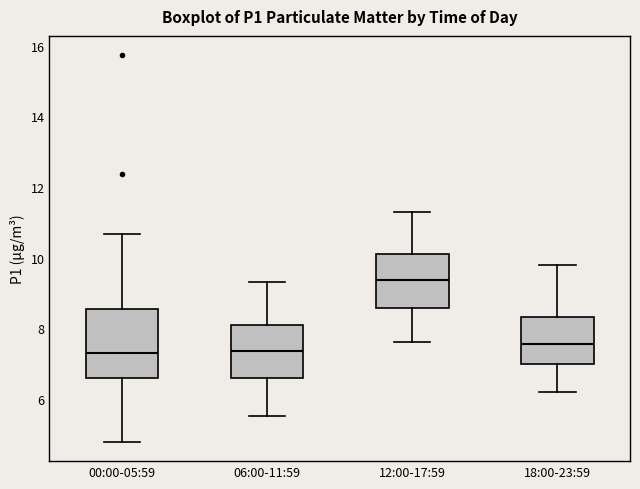

Which box has the highest median line?

12:00-17:59